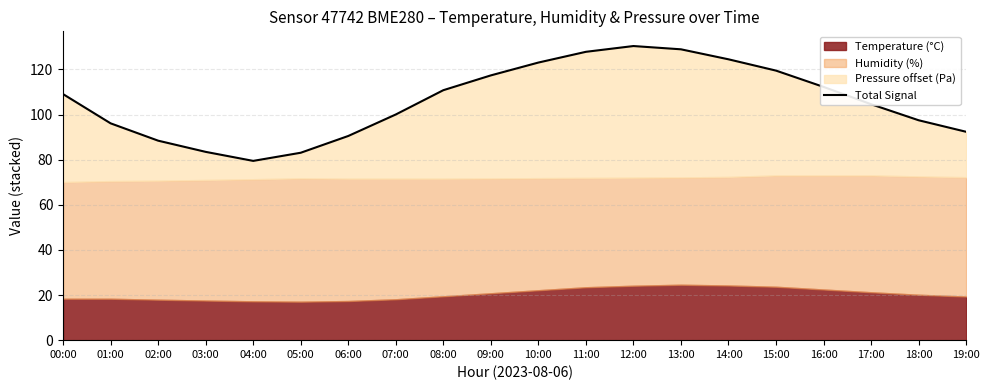

What is the approximate value at 19:00?

92.3